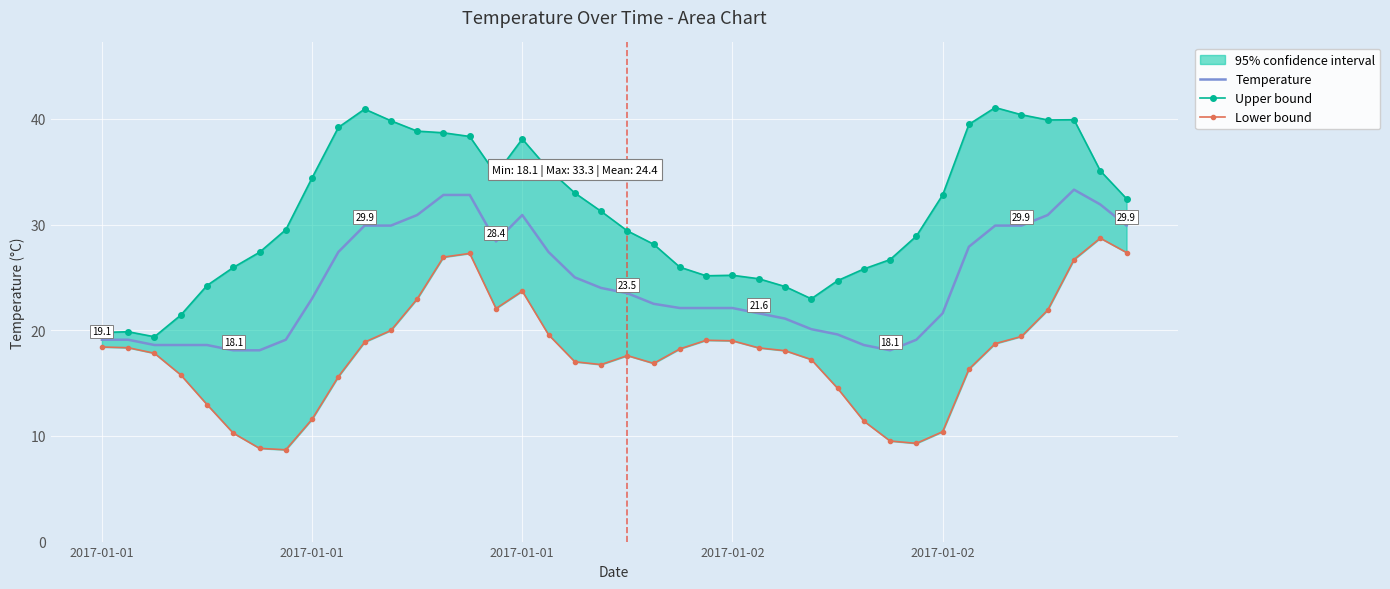

Reading left to right, transcribe all the data shown in this chart.

Temperature: 19.1	19.1	18.6	18.6	18.6	18.1	18.1	19.1	23.0	27.4	29.9	29.9	30.9	32.8	32.8	28.4	30.9	27.4	25.0	24.0	23.5	22.5	22.1	22.1	22.1	21.6	21.1	20.1	19.6	18.6	18.1	19.1	21.6	27.9	29.9	29.9	30.9	33.3	31.9	29.9
Upper bound: 19.8	19.9	19.4	21.4	24.2	25.9	27.4	29.5	34.4	39.2	40.9	39.8	38.8	38.7	38.3	34.7	38.1	35.2	33.0	31.3	29.4	28.1	26.0	25.2	25.2	24.9	24.1	23.0	24.7	25.8	26.7	28.9	32.8	39.5	41.1	40.4	39.9	39.9	35.1	32.4
Lower bound: 18.4	18.3	17.8	15.8	13.0	10.3	8.8	8.7	11.6	15.6	18.9	20.0	23.0	26.9	27.3	22.1	23.7	19.6	17.0	16.7	17.6	16.9	18.2	19.0	19.0	18.3	18.1	17.2	14.5	11.4	9.5	9.3	10.4	16.3	18.7	19.4	21.9	26.7	28.7	27.4